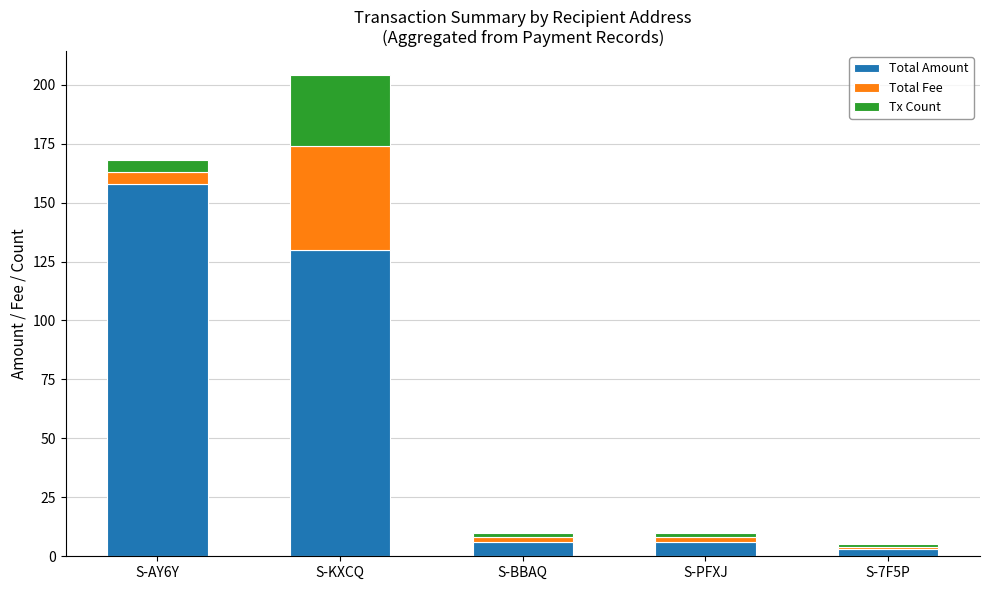

The Total Amount series shows 6 at S-BBAQ. True or false?

True